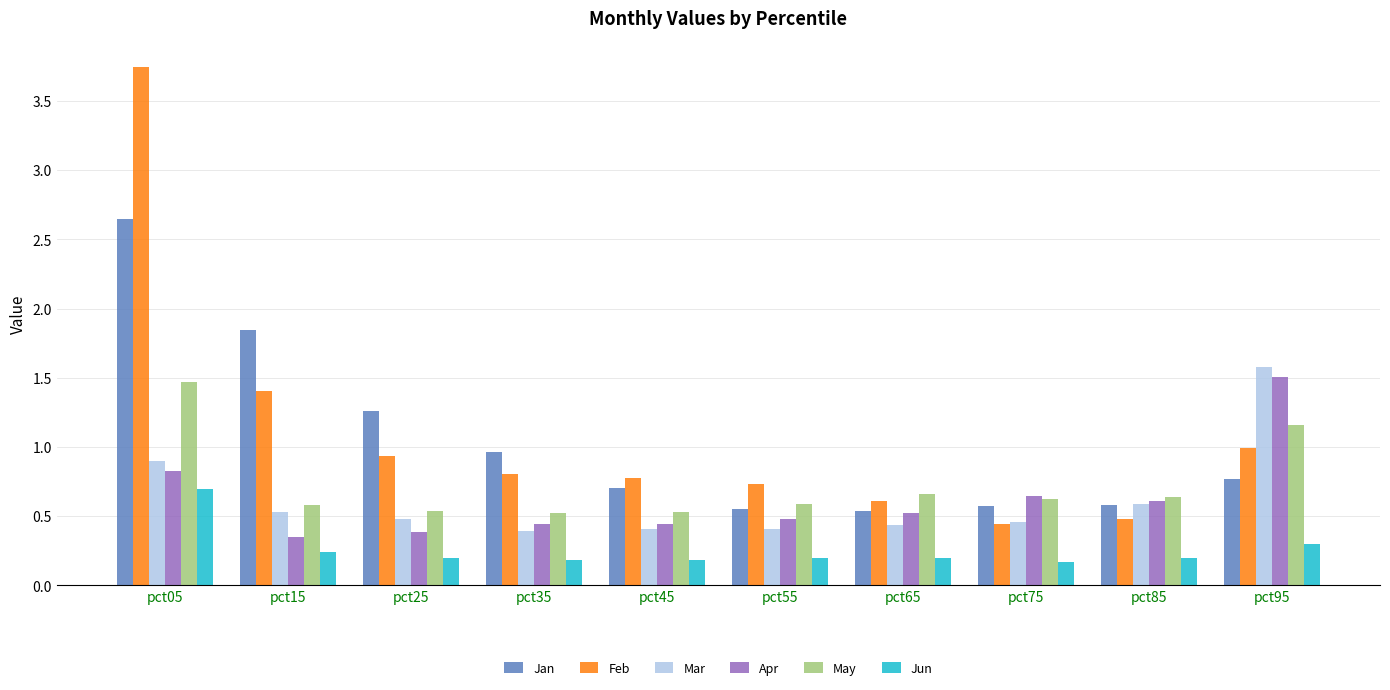

The Apr series shows 1.0 at pct85. True or false?

False